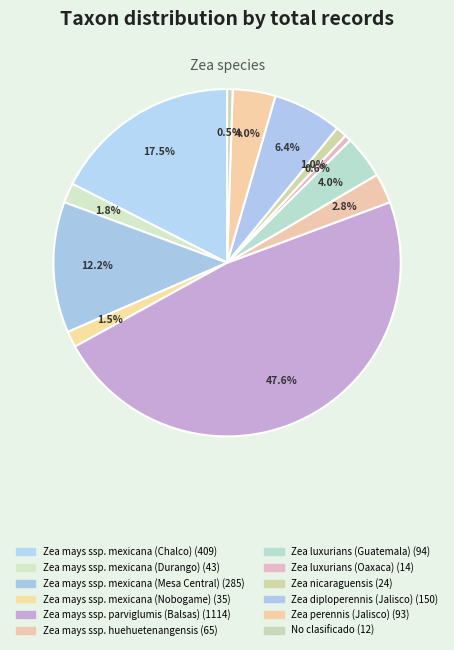

Count the number of slices in the pie.

12